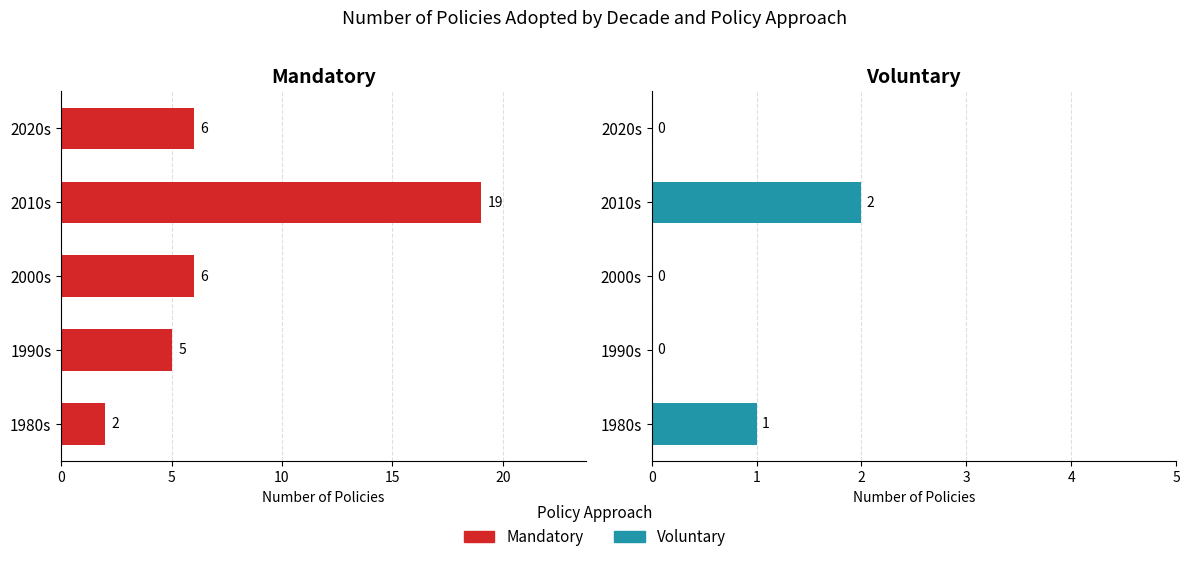

How many bars are there in each group?

2